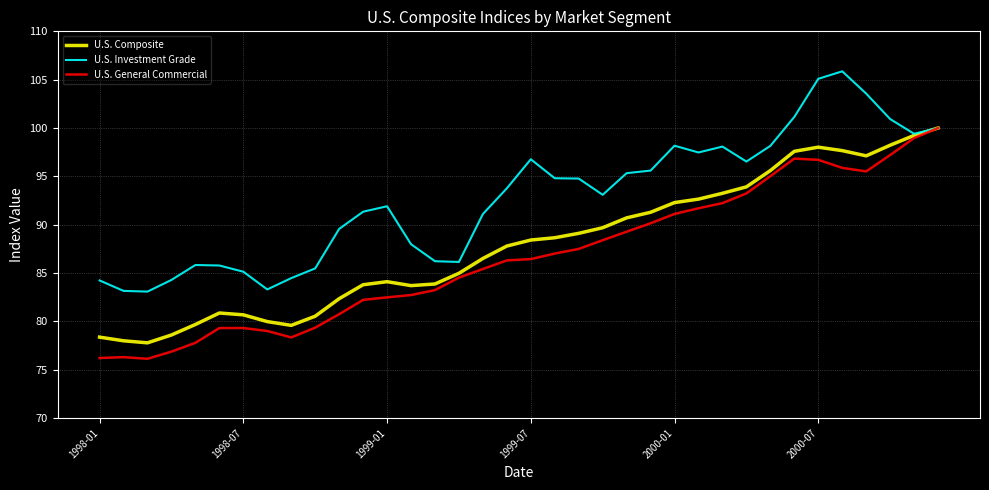

What is the minimum value for U.S. General Commercial?

76.1